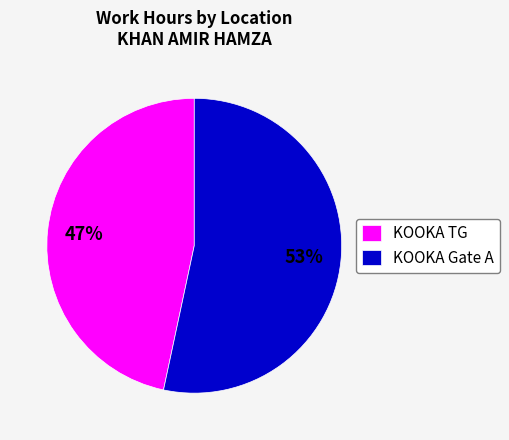

To the nearest percent, what percentage of the pie is KOOKA TG?

47%